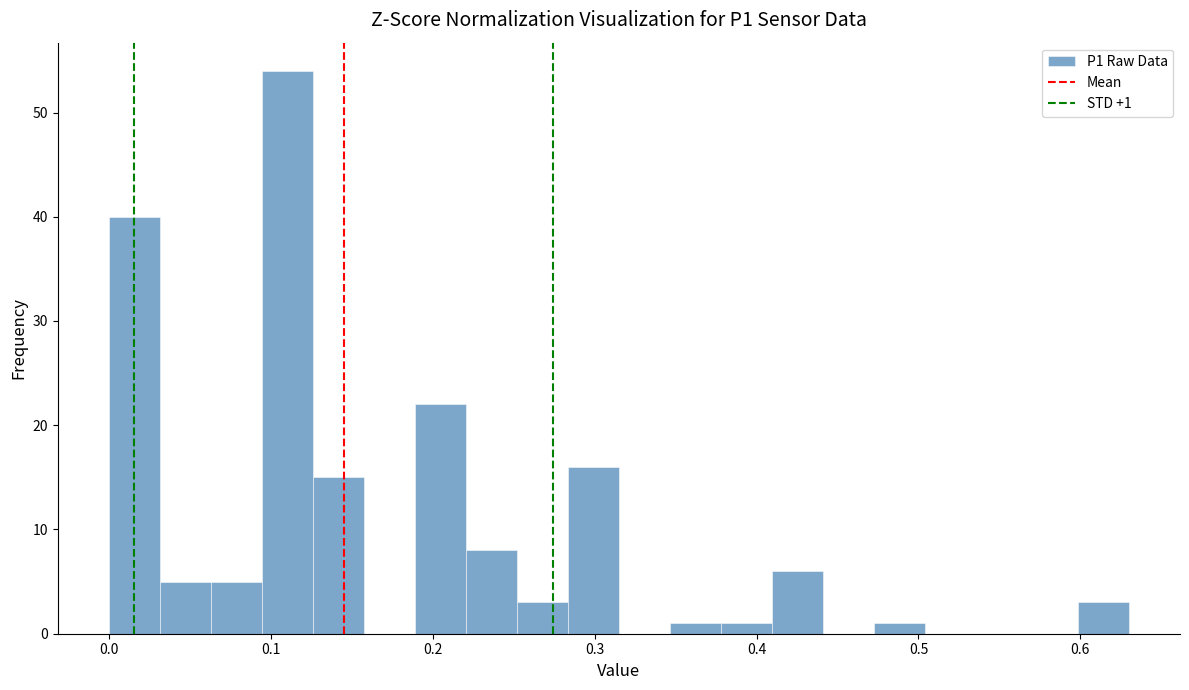

Read against the x-axis, roughly where is the centre of the tallest bar?

0.11